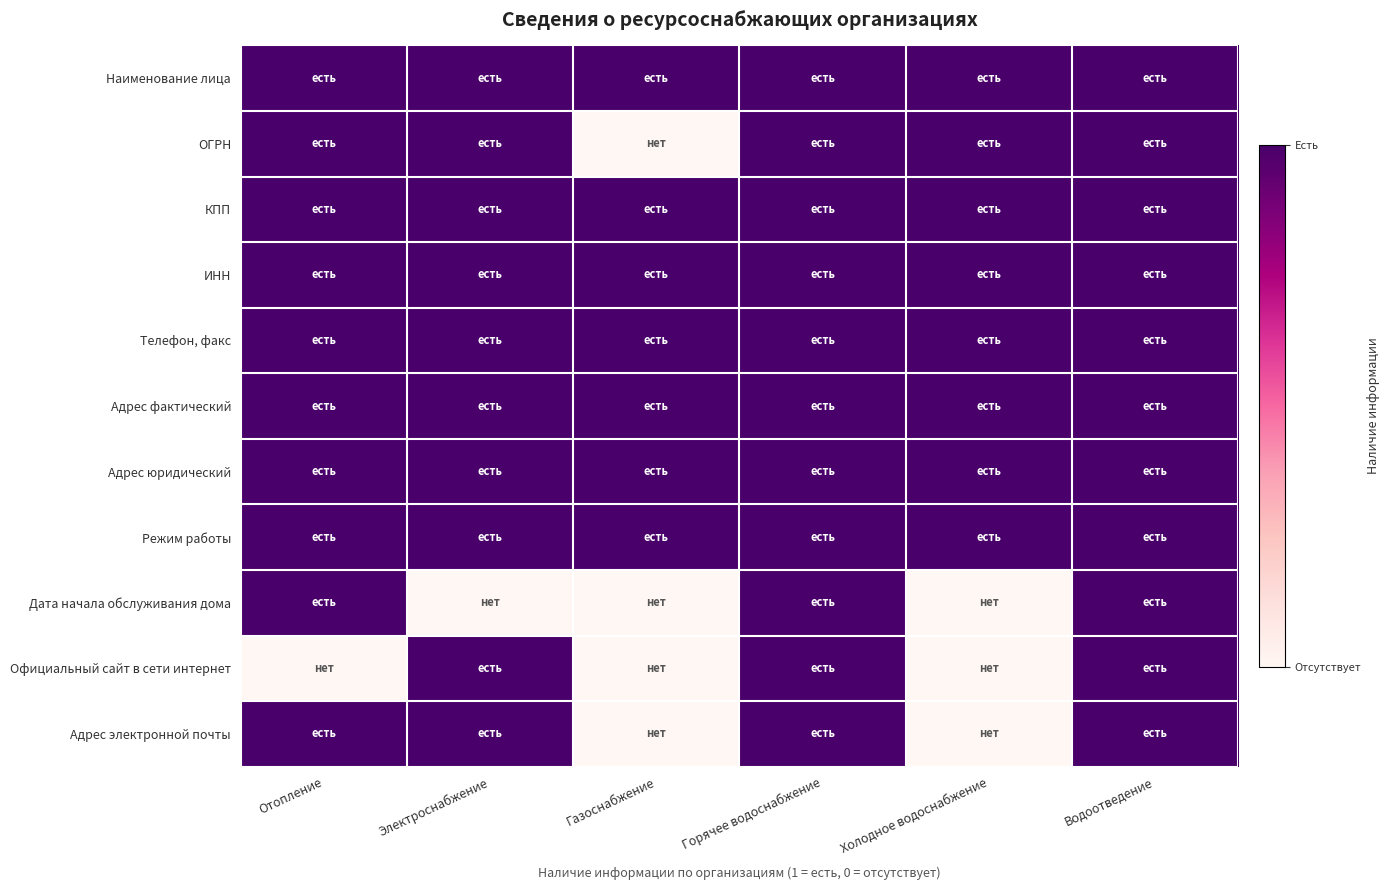

Between Холодное водоснабжение and Электроснабжение, which is larger?

Холодное водоснабжение